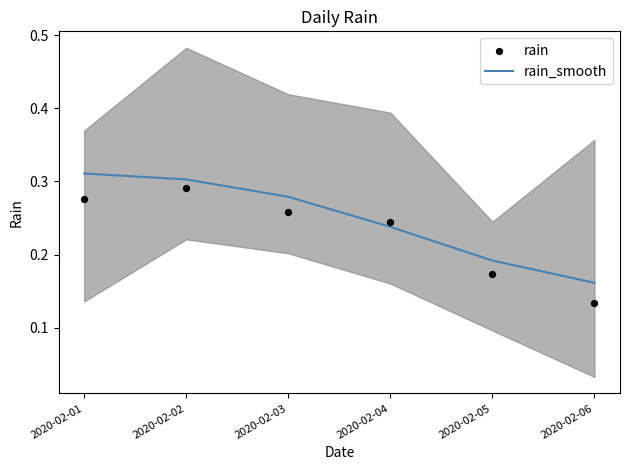

Is the value of rain at 2020-02-04 greater than the value of rain_smooth at 2020-02-05?

Yes